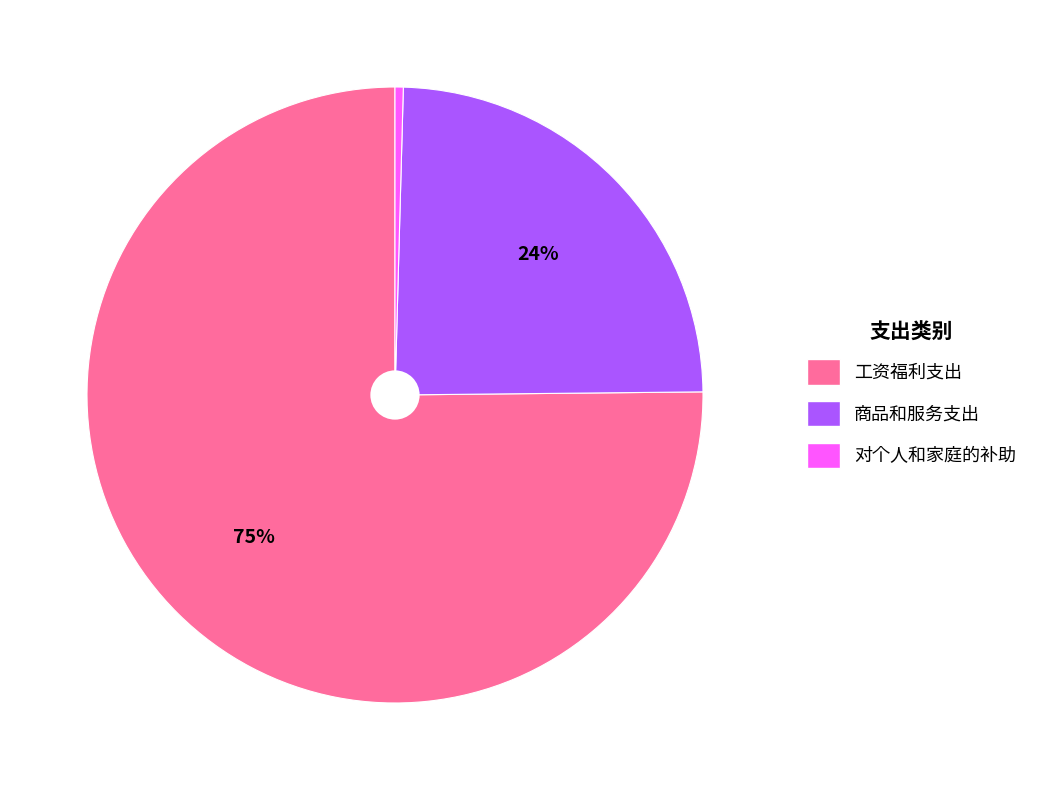

Is it true that 工资福利支出 is 85% of the pie?

False